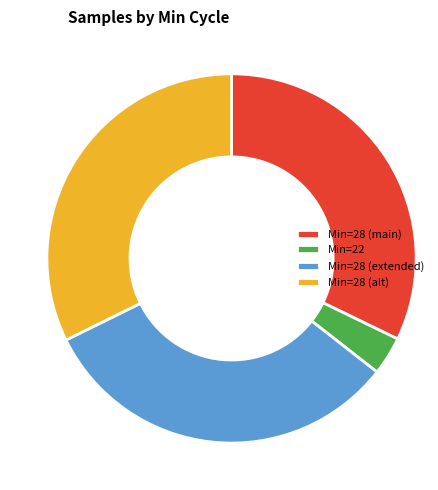

Is the sum of Min=28 (alt) and Min=28 (extended) greater than half?

Yes